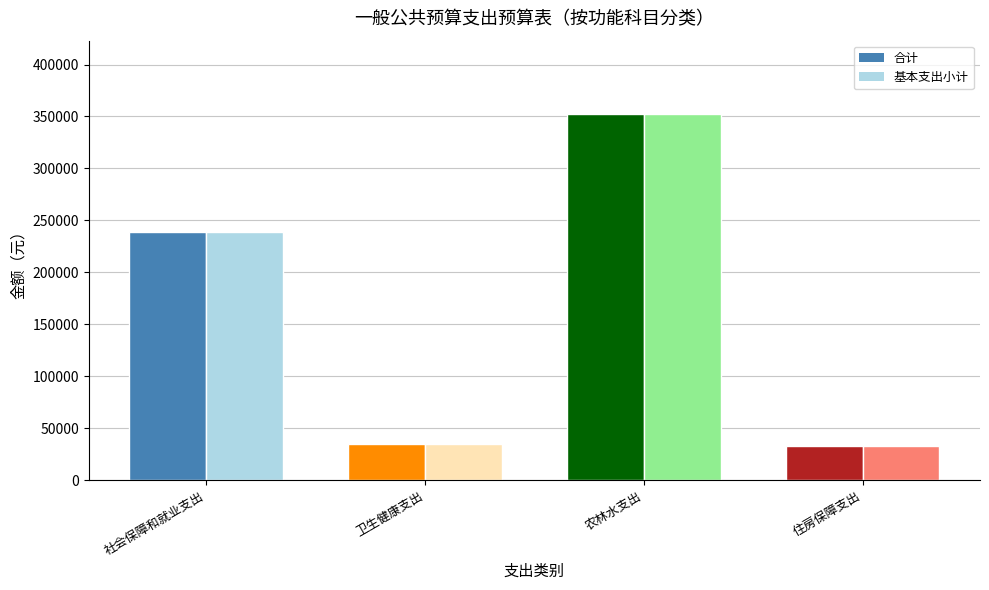

Reading left to right, extract all data points from this chart.

合计: 239313.0	34573.1	352448.5	33354.7
基本支出小计: 239313.0	34573.1	352448.5	33354.7